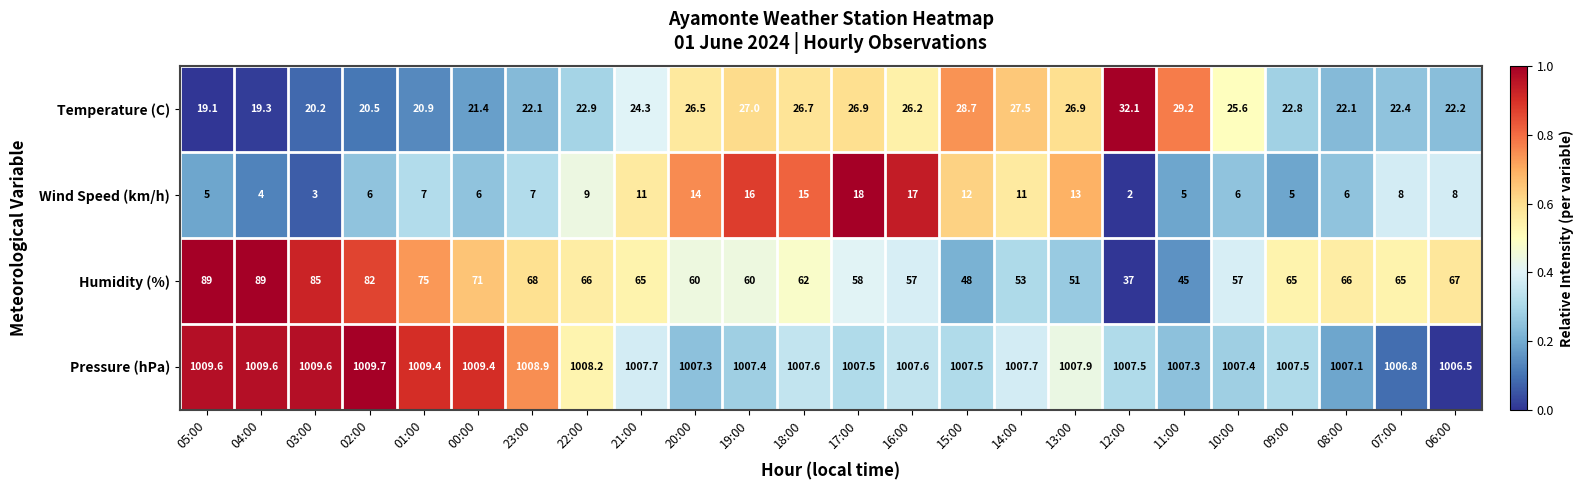

What is the sum of all Wind Speed (km/h) values?

214.0